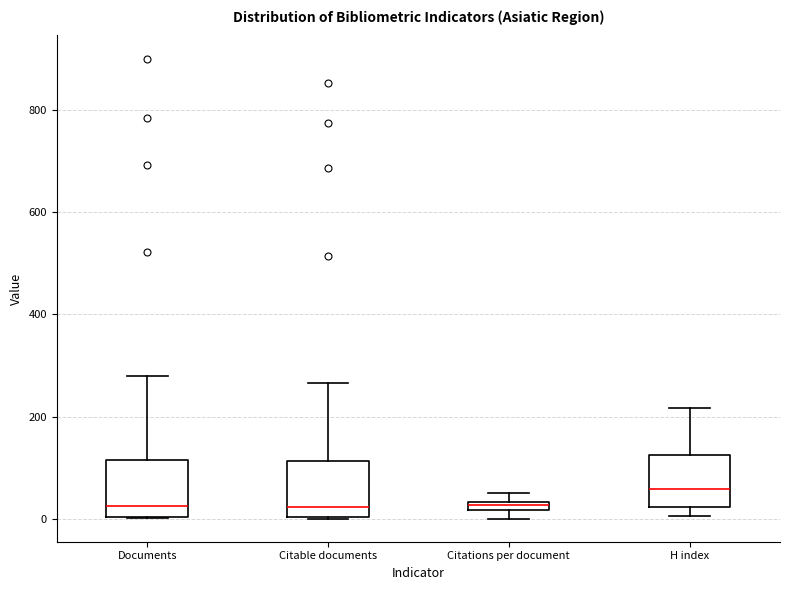

Where is the upper edge of the box for H index on the y-axis? The values are not printed on the chart, so give them approximately, as read against the axis.

120